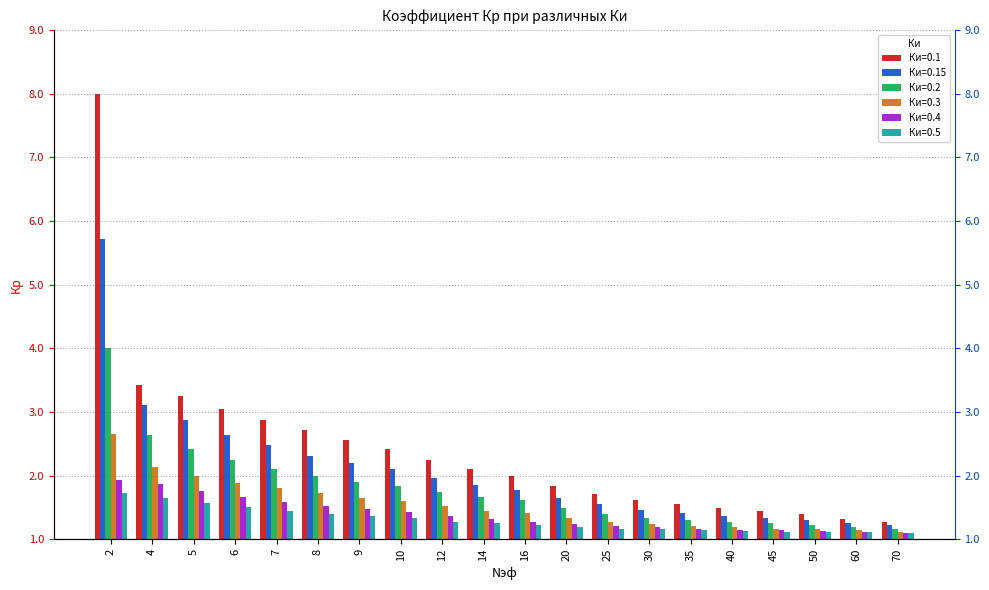

Reading left to right, list all the values displayed in this chart.

Ки=0.1: 8.0	3.4	3.2	3.0	2.9	2.7	2.6	2.4	2.2	2.1	2.0	1.8	1.7	1.6	1.6	1.5	1.4	1.4	1.3	1.3
Ки=0.15: 5.7	3.1	2.9	2.6	2.5	2.3	2.2	2.1	2.0	1.9	1.8	1.6	1.6	1.5	1.4	1.4	1.3	1.3	1.2	1.2
Ки=0.2: 4.0	2.6	2.4	2.2	2.1	2.0	1.9	1.8	1.8	1.7	1.6	1.5	1.4	1.3	1.3	1.3	1.2	1.2	1.2	1.2
Ки=0.3: 2.7	2.1	2.0	1.9	1.8	1.7	1.6	1.6	1.5	1.4	1.4	1.3	1.3	1.2	1.2	1.2	1.2	1.2	1.1	1.1
Ки=0.4: 1.9	1.9	1.8	1.7	1.6	1.5	1.5	1.4	1.4	1.3	1.3	1.2	1.2	1.2	1.2	1.1	1.1	1.1	1.1	1.1
Ки=0.5: 1.7	1.6	1.6	1.5	1.4	1.4	1.4	1.3	1.3	1.2	1.2	1.2	1.2	1.2	1.1	1.1	1.1	1.1	1.1	1.1